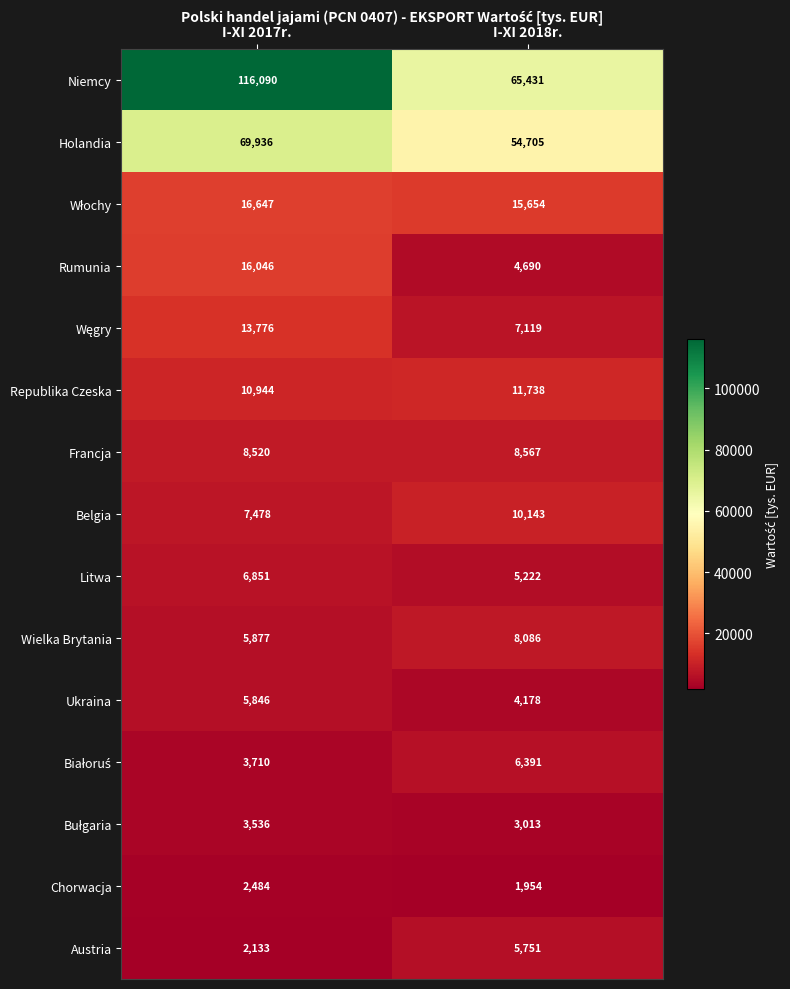

Rank the categories by Austria value from lowest to highest.

I-XI 2017r., I-XI 2018r.